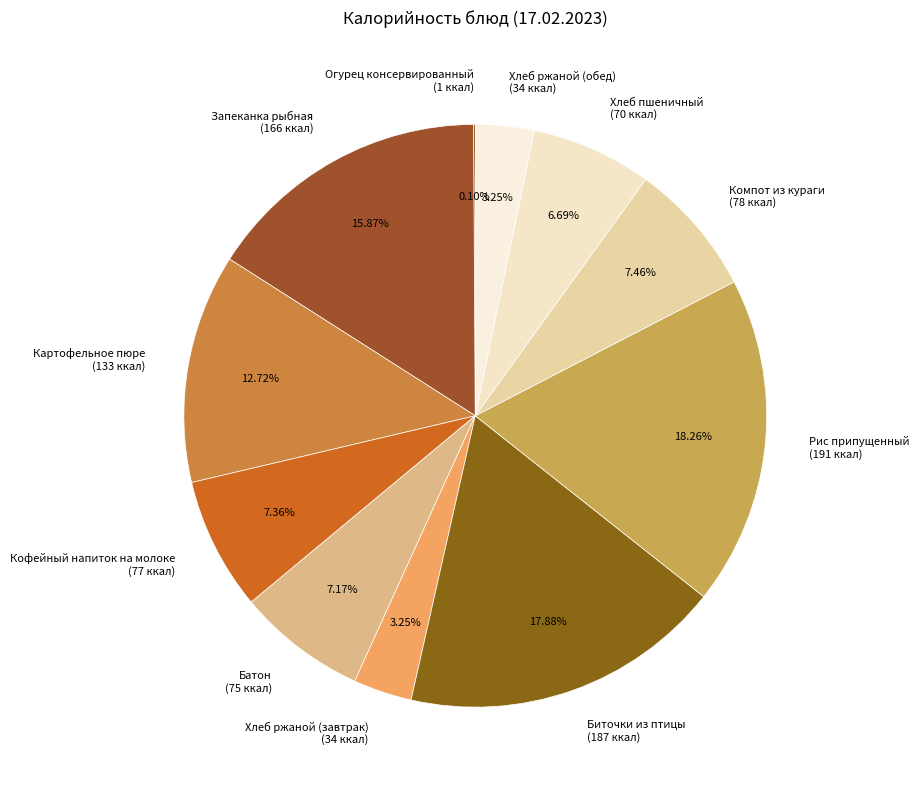

Is the sum of Хлеб ржаной (завтрак) (34 ккал) and Запеканка рыбная (166 ккал) greater than half?

No